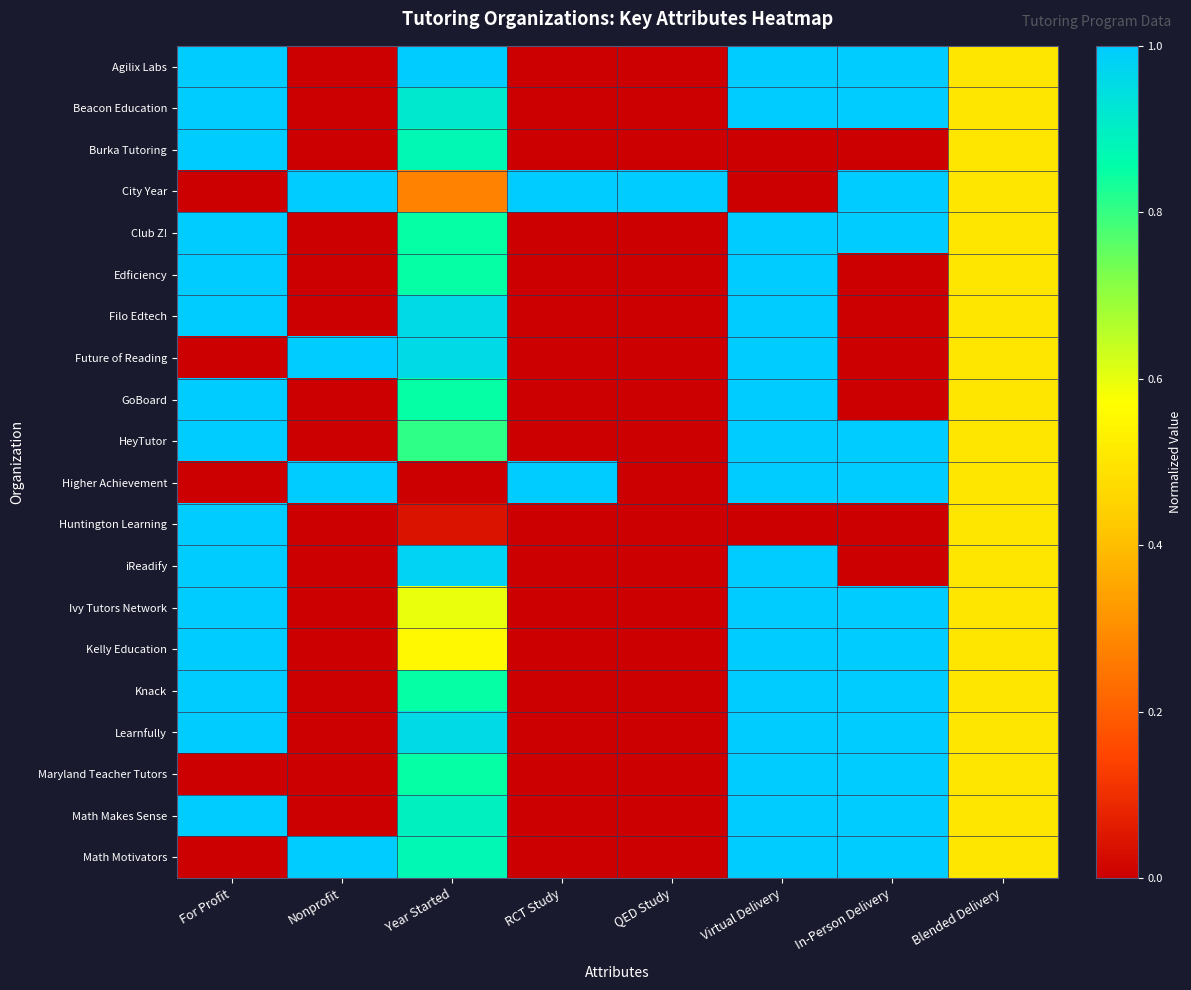

Reading left to right, transcribe all the data shown in this chart.

Agilix Labs: For Profit=1.0	Nonprofit=0.0	Year Started=1.0	RCT Study=0.0	QED Study=0.0	Virtual Delivery=1.0	In-Person Delivery=1.0	Blended Delivery=0.5
Beacon Education: For Profit=1.0	Nonprofit=0.0	Year Started=0.9	RCT Study=0.0	QED Study=0.0	Virtual Delivery=1.0	In-Person Delivery=1.0	Blended Delivery=0.5
Burka Tutoring: For Profit=1.0	Nonprofit=0.0	Year Started=0.9	RCT Study=0.0	QED Study=0.0	Virtual Delivery=0.0	In-Person Delivery=0.0	Blended Delivery=0.5
City Year: For Profit=0.0	Nonprofit=1.0	Year Started=0.3	RCT Study=1.0	QED Study=1.0	Virtual Delivery=0.0	In-Person Delivery=1.0	Blended Delivery=0.5
Club Z!: For Profit=1.0	Nonprofit=0.0	Year Started=0.9	RCT Study=0.0	QED Study=0.0	Virtual Delivery=1.0	In-Person Delivery=1.0	Blended Delivery=0.5
Edficiency: For Profit=1.0	Nonprofit=0.0	Year Started=0.9	RCT Study=0.0	QED Study=0.0	Virtual Delivery=1.0	In-Person Delivery=0.0	Blended Delivery=0.5
Filo Edtech: For Profit=1.0	Nonprofit=0.0	Year Started=1.0	RCT Study=0.0	QED Study=0.0	Virtual Delivery=1.0	In-Person Delivery=0.0	Blended Delivery=0.5
Future of Reading: For Profit=0.0	Nonprofit=1.0	Year Started=1.0	RCT Study=0.0	QED Study=0.0	Virtual Delivery=1.0	In-Person Delivery=0.0	Blended Delivery=0.5
GoBoard: For Profit=1.0	Nonprofit=0.0	Year Started=0.9	RCT Study=0.0	QED Study=0.0	Virtual Delivery=1.0	In-Person Delivery=0.0	Blended Delivery=0.5
HeyTutor: For Profit=1.0	Nonprofit=0.0	Year Started=0.8	RCT Study=0.0	QED Study=0.0	Virtual Delivery=1.0	In-Person Delivery=1.0	Blended Delivery=0.5
Higher Achievement: For Profit=0.0	Nonprofit=1.0	Year Started=0.0	RCT Study=1.0	QED Study=0.0	Virtual Delivery=1.0	In-Person Delivery=1.0	Blended Delivery=0.5
Huntington Learning: For Profit=1.0	Nonprofit=0.0	Year Started=0.0	RCT Study=0.0	QED Study=0.0	Virtual Delivery=0.0	In-Person Delivery=0.0	Blended Delivery=0.5
iReadify: For Profit=1.0	Nonprofit=0.0	Year Started=1.0	RCT Study=0.0	QED Study=0.0	Virtual Delivery=1.0	In-Person Delivery=0.0	Blended Delivery=0.5
Ivy Tutors Network: For Profit=1.0	Nonprofit=0.0	Year Started=0.6	RCT Study=0.0	QED Study=0.0	Virtual Delivery=1.0	In-Person Delivery=1.0	Blended Delivery=0.5
Kelly Education: For Profit=1.0	Nonprofit=0.0	Year Started=0.6	RCT Study=0.0	QED Study=0.0	Virtual Delivery=1.0	In-Person Delivery=1.0	Blended Delivery=0.5
Knack: For Profit=1.0	Nonprofit=0.0	Year Started=0.9	RCT Study=0.0	QED Study=0.0	Virtual Delivery=1.0	In-Person Delivery=1.0	Blended Delivery=0.5
Learnfully: For Profit=1.0	Nonprofit=0.0	Year Started=1.0	RCT Study=0.0	QED Study=0.0	Virtual Delivery=1.0	In-Person Delivery=1.0	Blended Delivery=0.5
Maryland Teacher Tutors: For Profit=0.0	Nonprofit=0.0	Year Started=0.9	RCT Study=0.0	QED Study=0.0	Virtual Delivery=1.0	In-Person Delivery=1.0	Blended Delivery=0.5
Math Makes Sense: For Profit=1.0	Nonprofit=0.0	Year Started=0.9	RCT Study=0.0	QED Study=0.0	Virtual Delivery=1.0	In-Person Delivery=1.0	Blended Delivery=0.5
Math Motivators: For Profit=0.0	Nonprofit=1.0	Year Started=0.9	RCT Study=0.0	QED Study=0.0	Virtual Delivery=1.0	In-Person Delivery=1.0	Blended Delivery=0.5